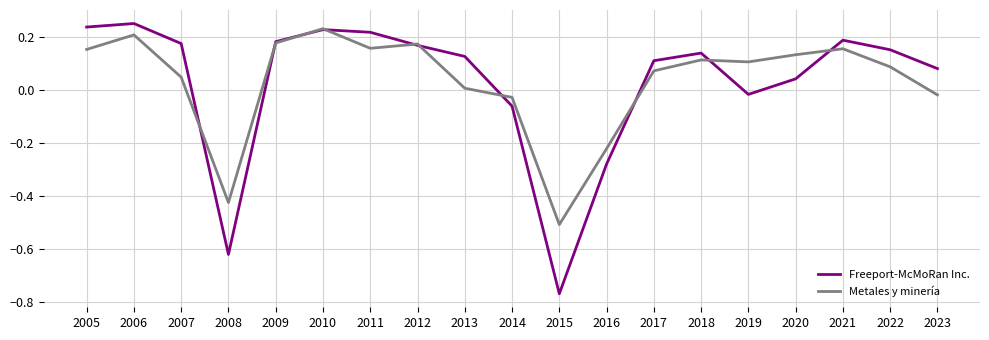

Is the value of Metales y minería at 2012 greater than the value of Freeport-McMoRan Inc. at 2018?

Yes